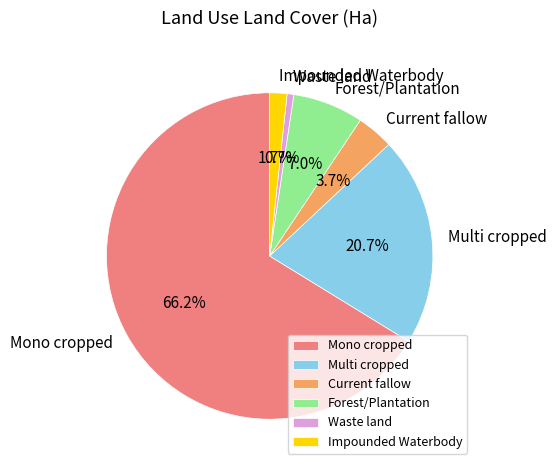

The Forest/Plantation slice represents 21% of the pie. True or false?

False